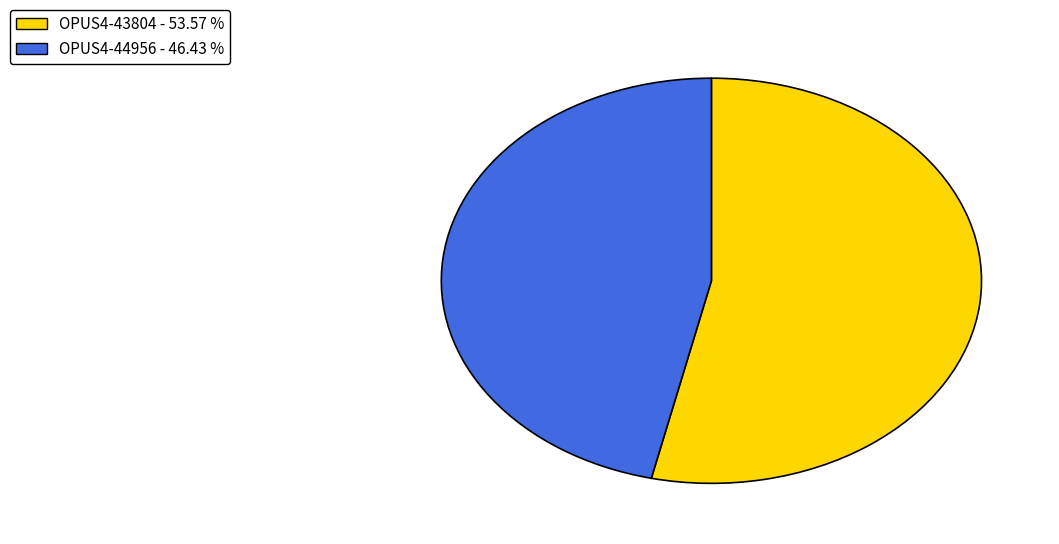

Does any single category account for the majority?

Yes